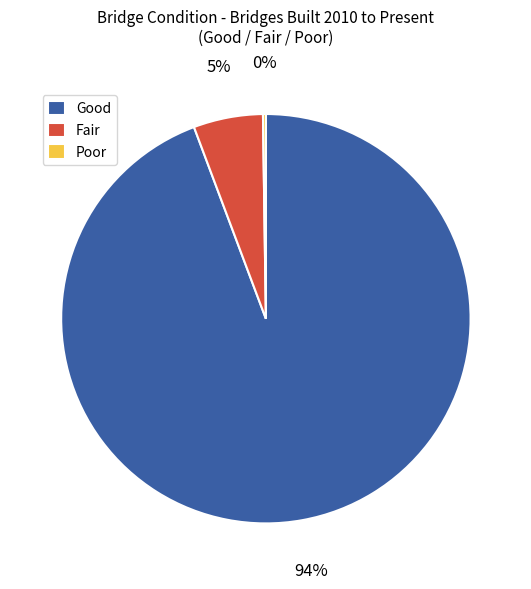

The Fair slice represents 1% of the pie. True or false?

False